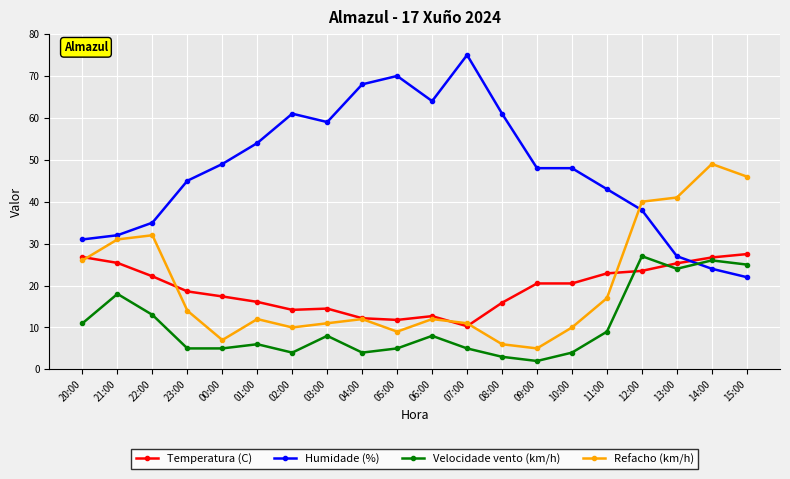

At which category does Refacho (km/h) reach its first local valley?

00:00